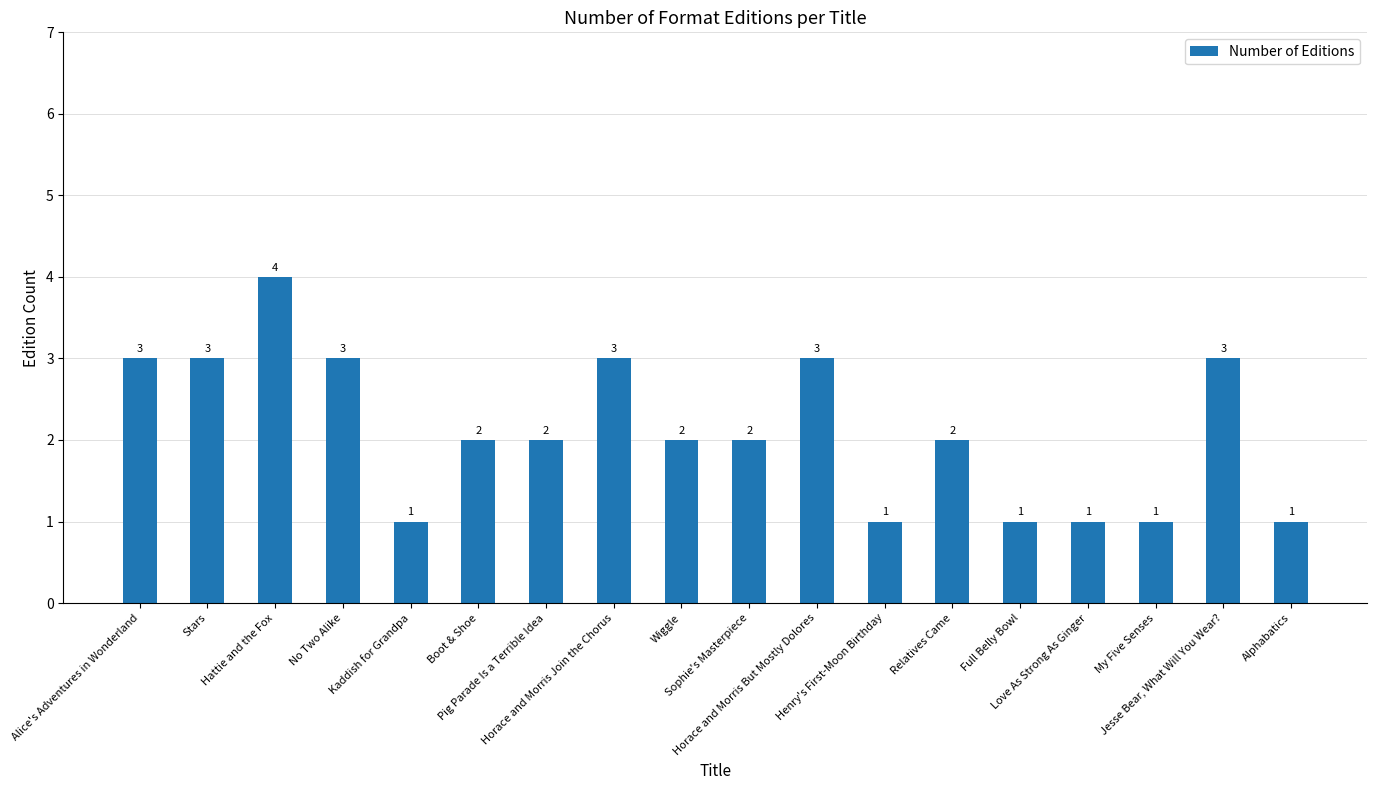

Is it true that the value at Kaddish for Grandpa is 0?

False